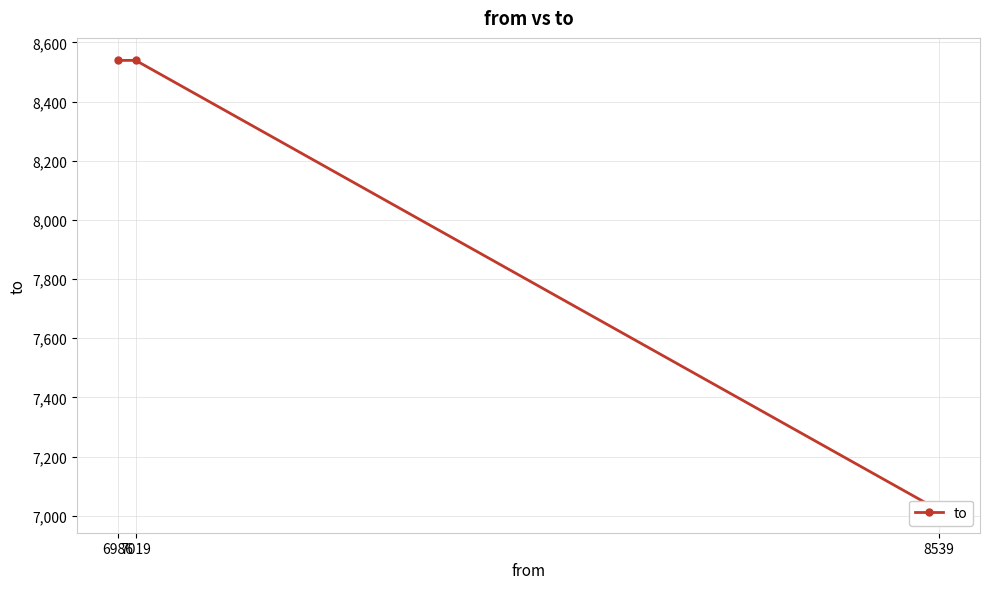

What is the ratio of the value at 8539 to the value at 7019?

0.8